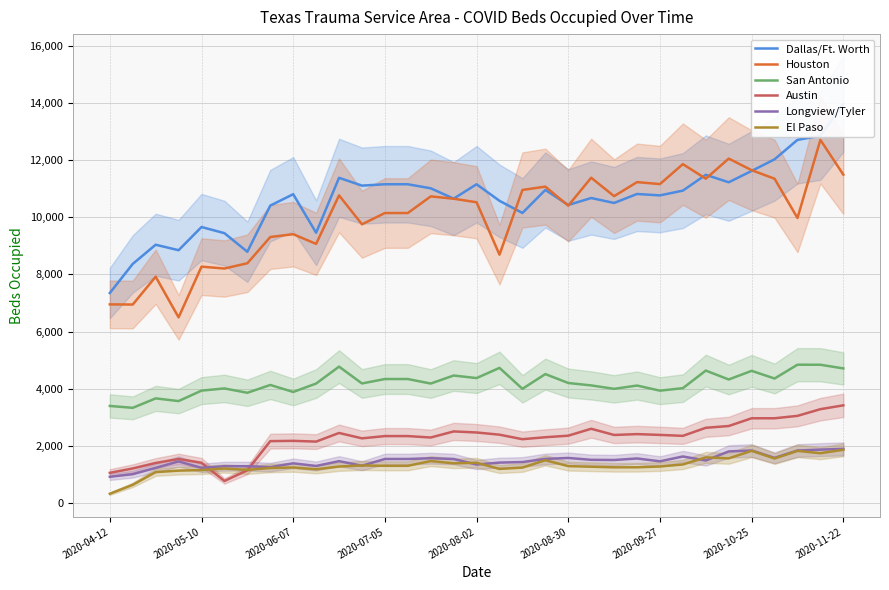

True or false: San Antonio and El Paso intersect in this chart.

False